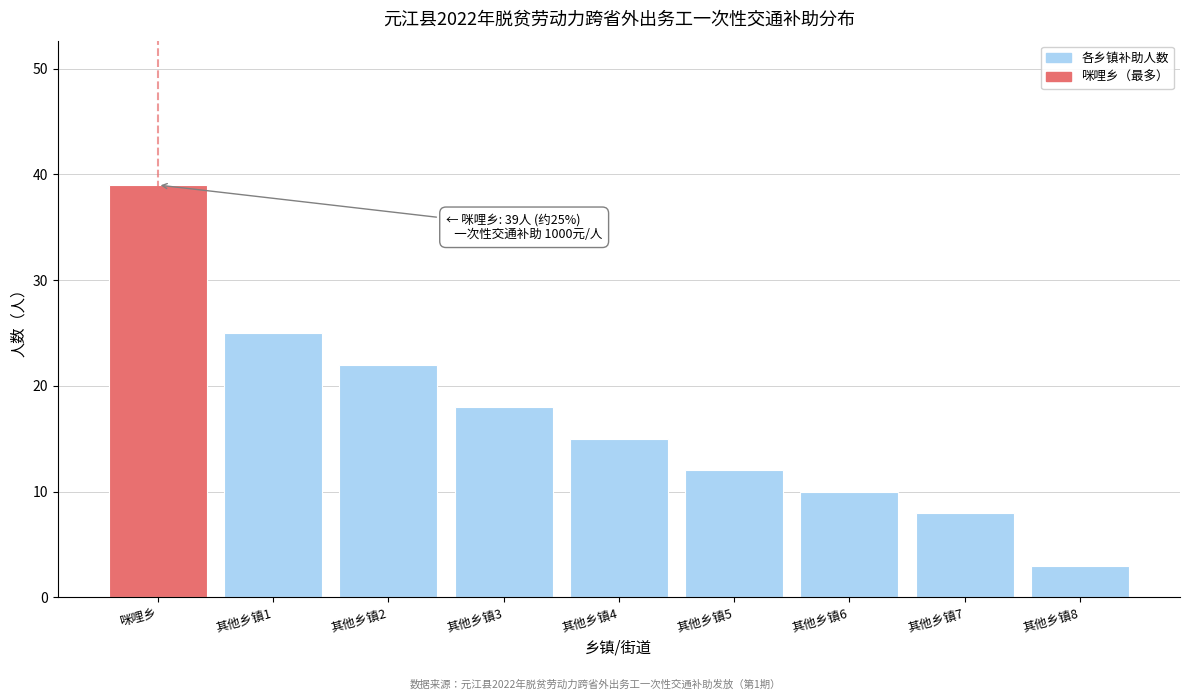

Reading left to right, extract all data points from this chart.

39	25	22	18	15	12	10	8	3